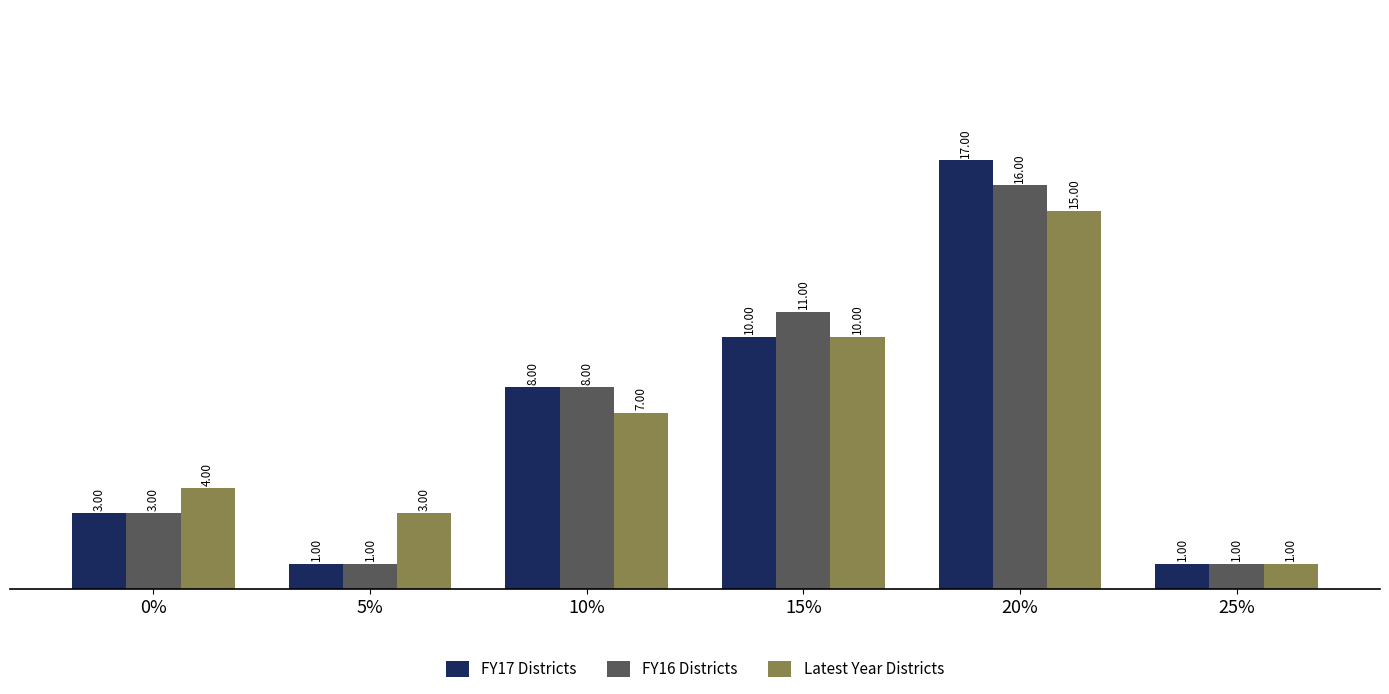

Does the chart contain any negative values?

No